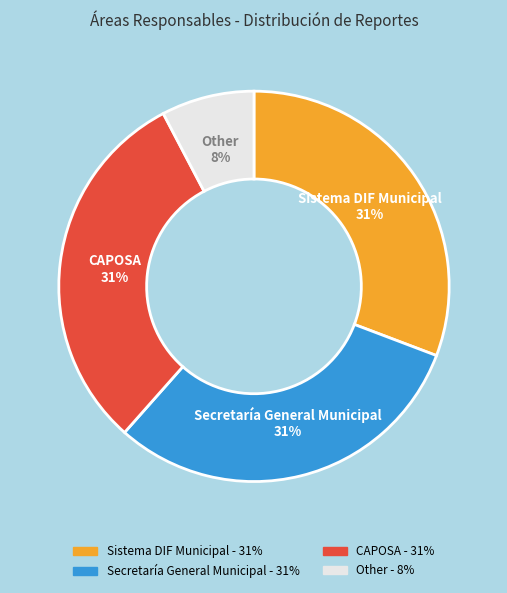

What percentage is the Secretaría General Municipal slice, to the nearest percent?

31%